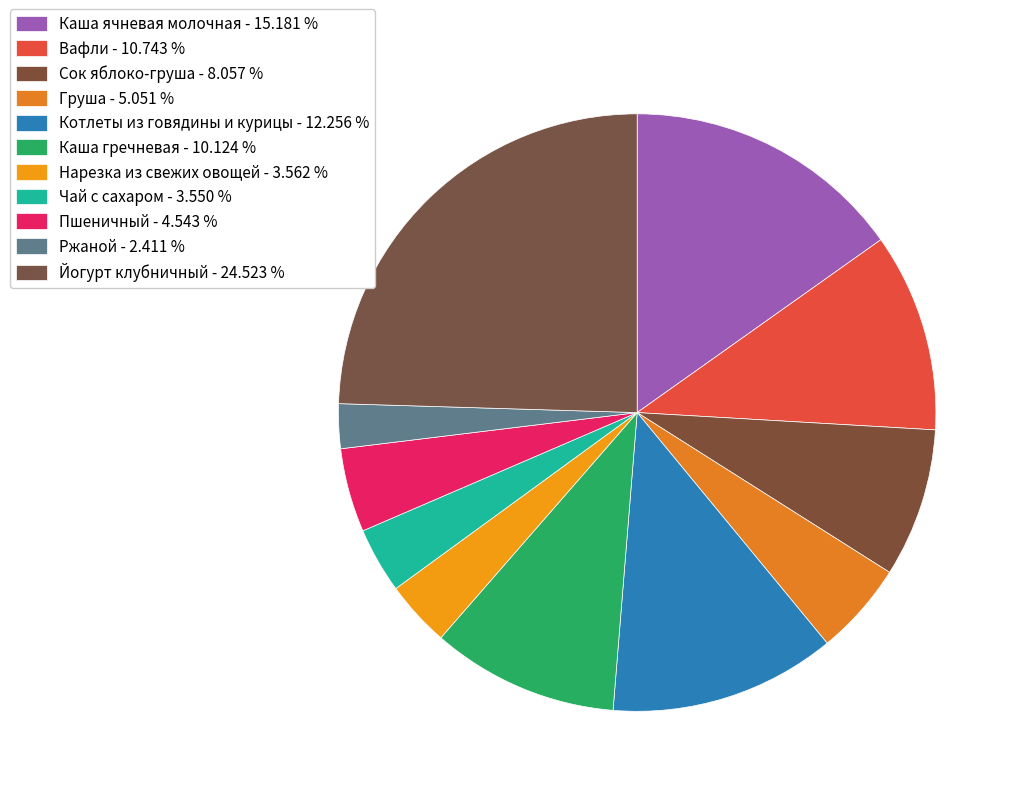

Count the number of slices in the pie.

11